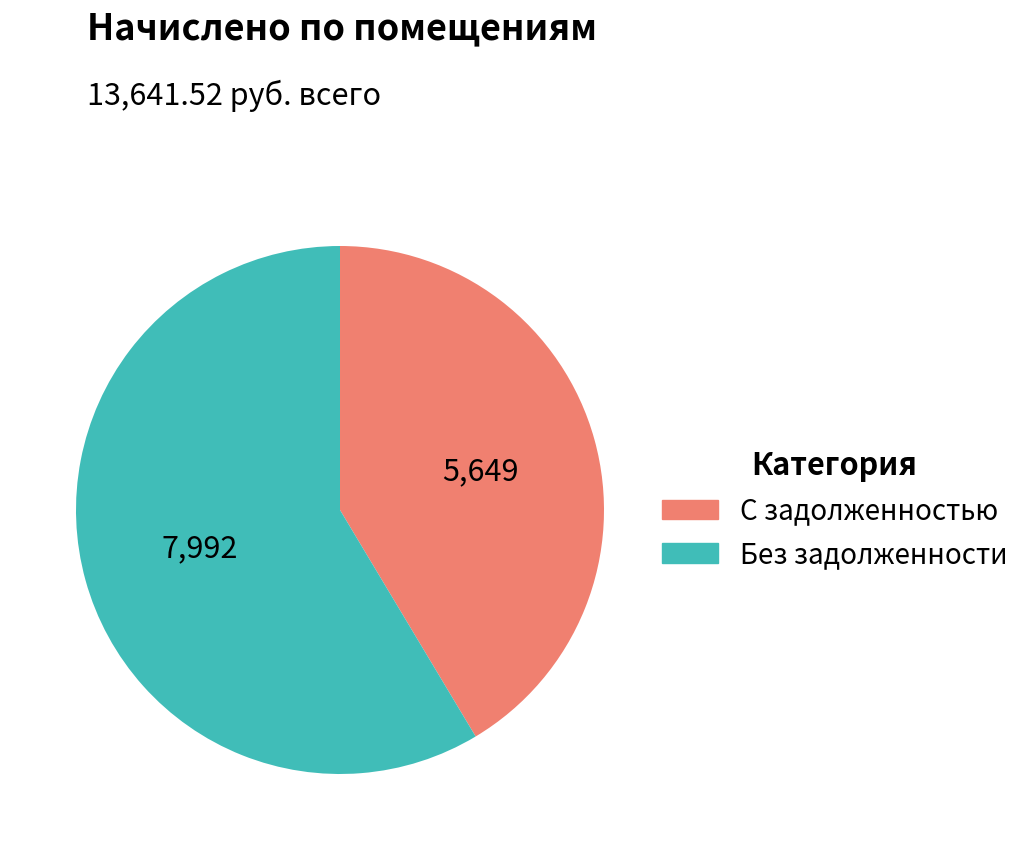

Is the sum of С задолженностью and Без задолженности greater than half?

Yes